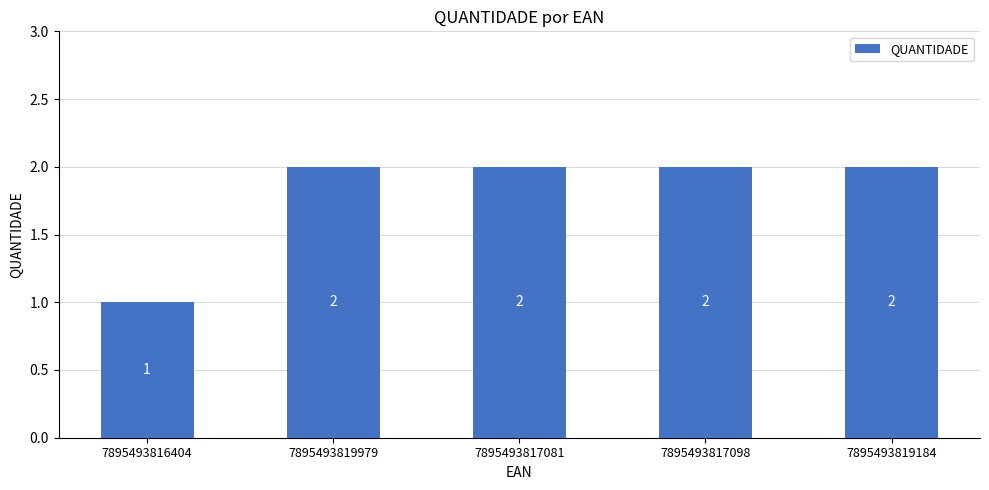

Does the chart contain any negative values?

No